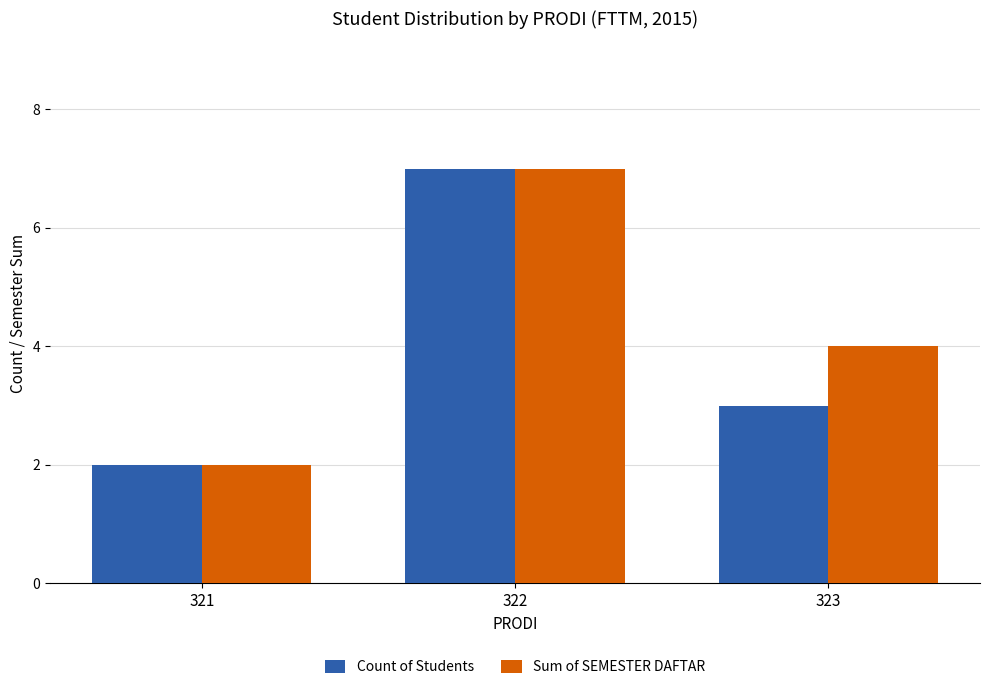

Which label corresponds to the smallest value in the chart?

321